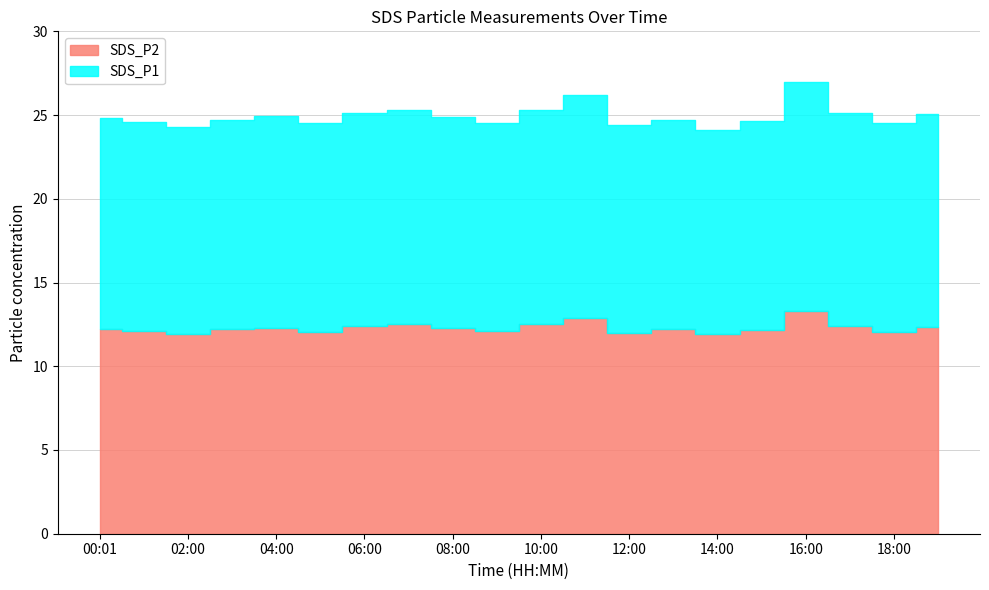

What is the value of the SDS_P1 point at the 13th from the left?

24.4